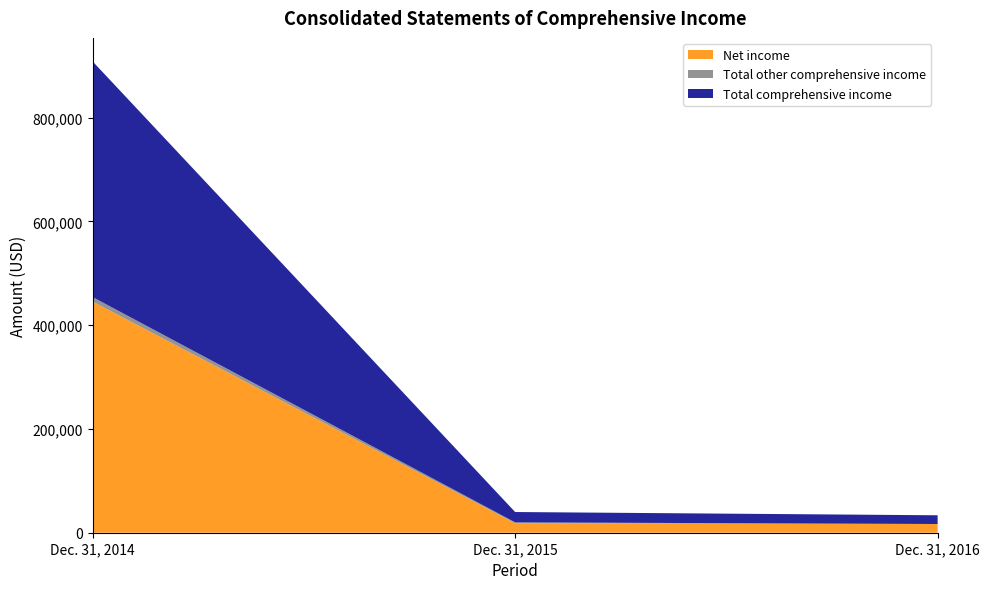

Reading left to right, transcribe all the data shown in this chart.

Net income: 445507	18377	16747
Total other comprehensive income: 8676	1577	60
Total comprehensive income: 454183	19954	16807